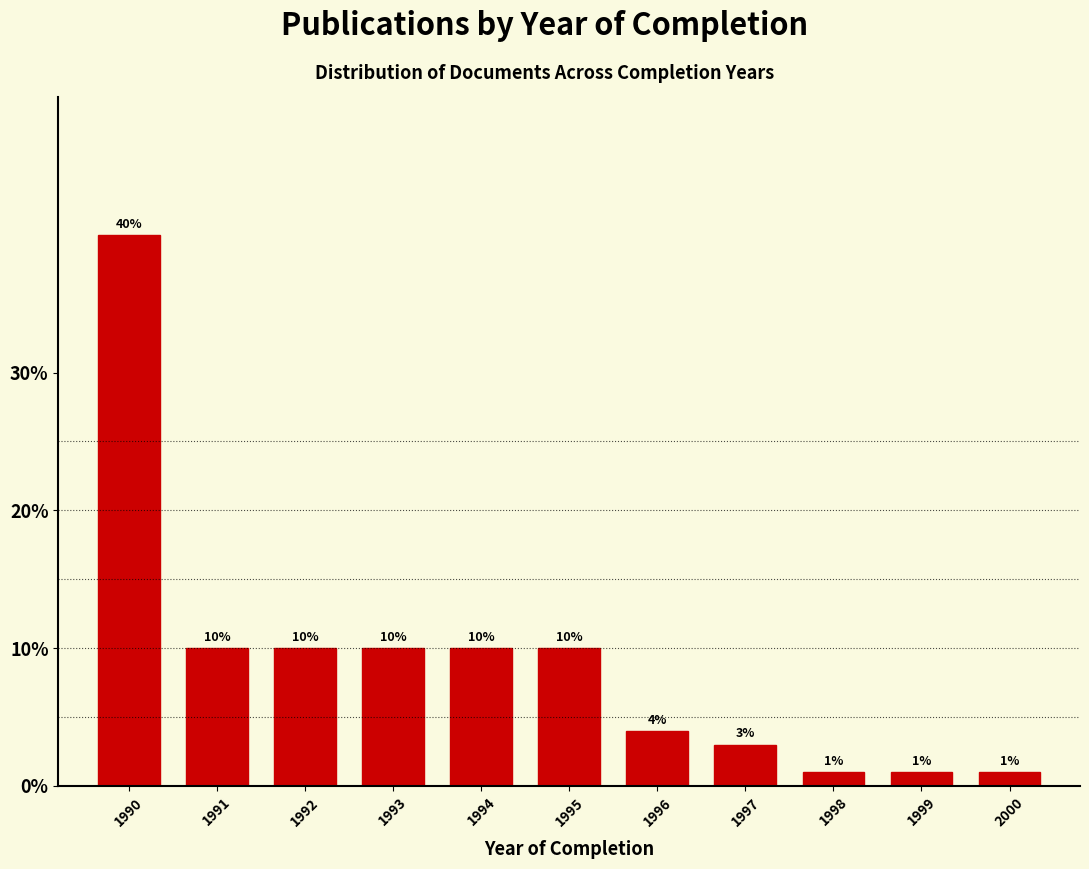

Reading left to right, what are all the values shown in this chart?

40	10	10	10	10	10	4	3	1	1	1